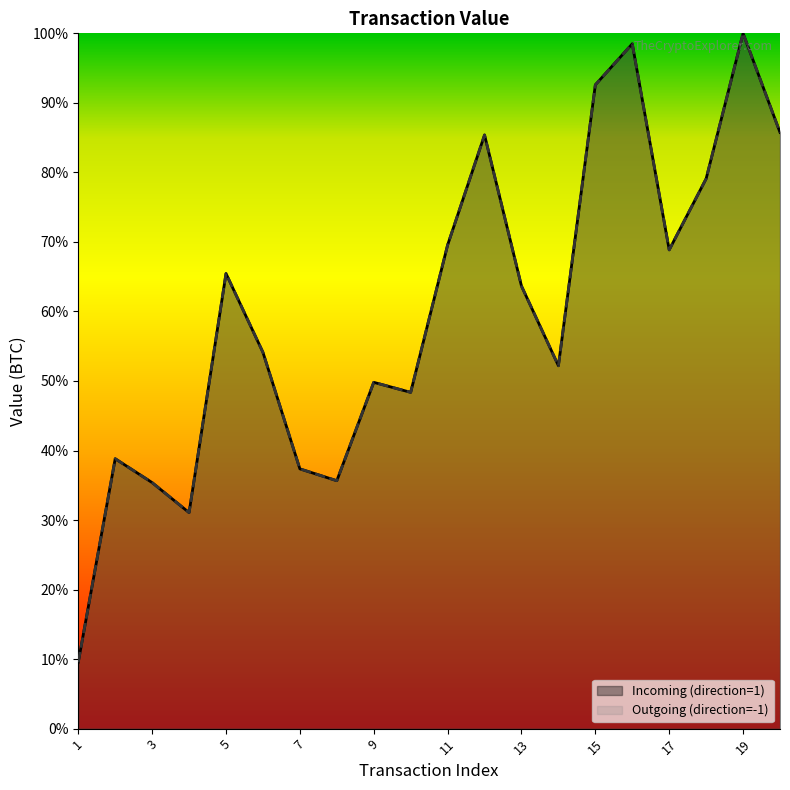

Which category has the highest value in the Incoming (direction=1) series?

19